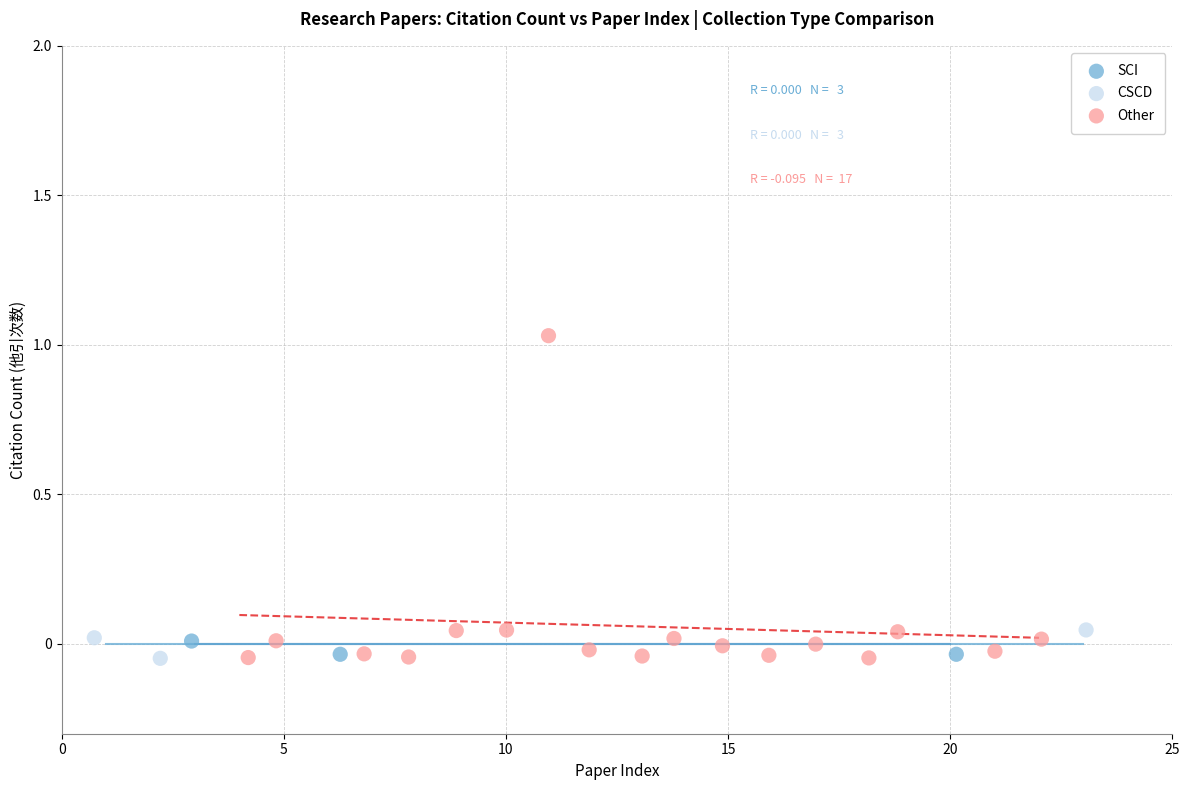

What are all the series names shown in the legend?

SCI, CSCD, Other